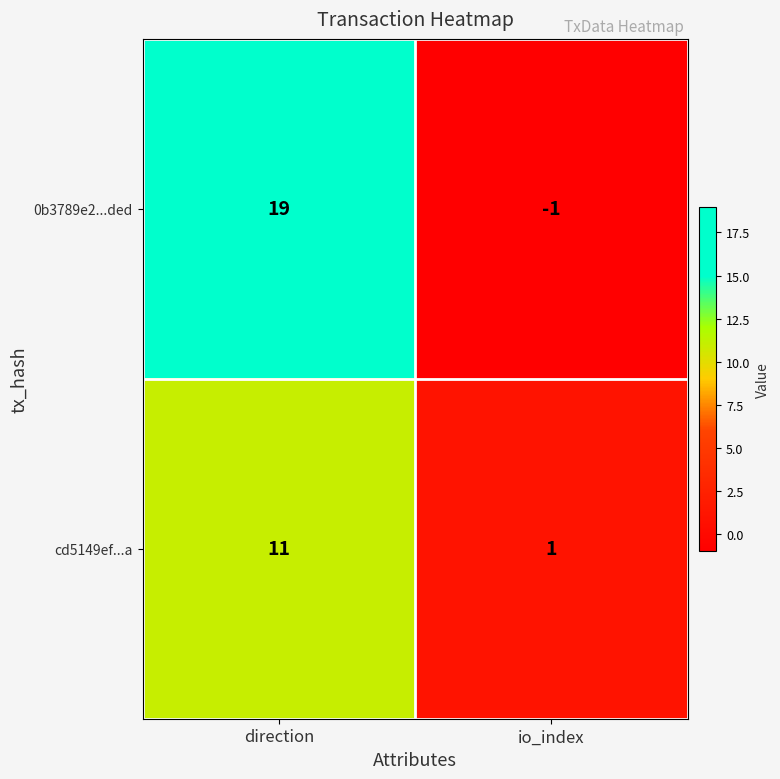

Which series has the widest spread of values?

0b3789e2...ded